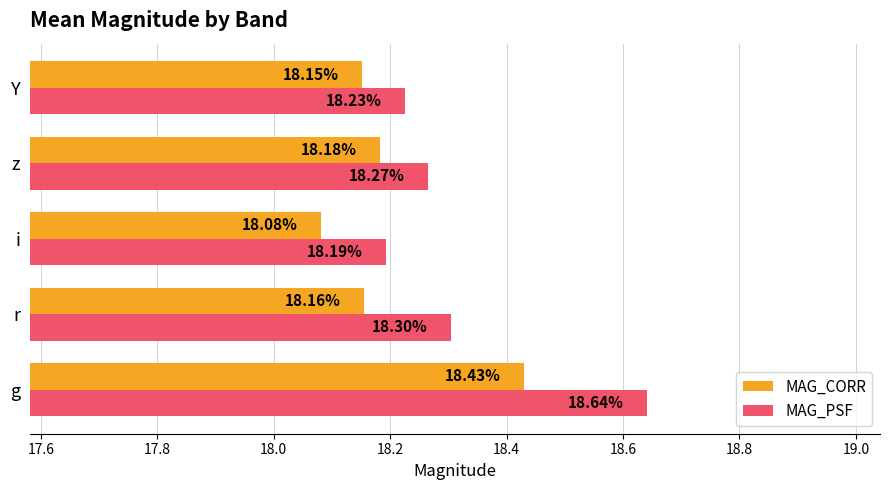

At which category is the sum across all series the highest?

g